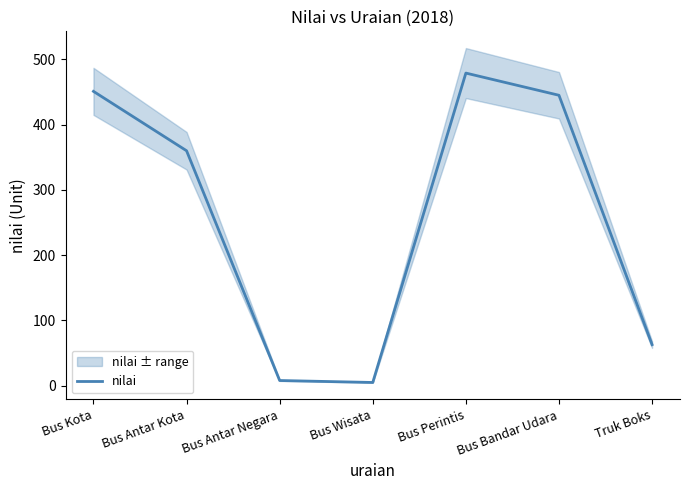

At which label is the value closest to 242?

Bus Antar Kota